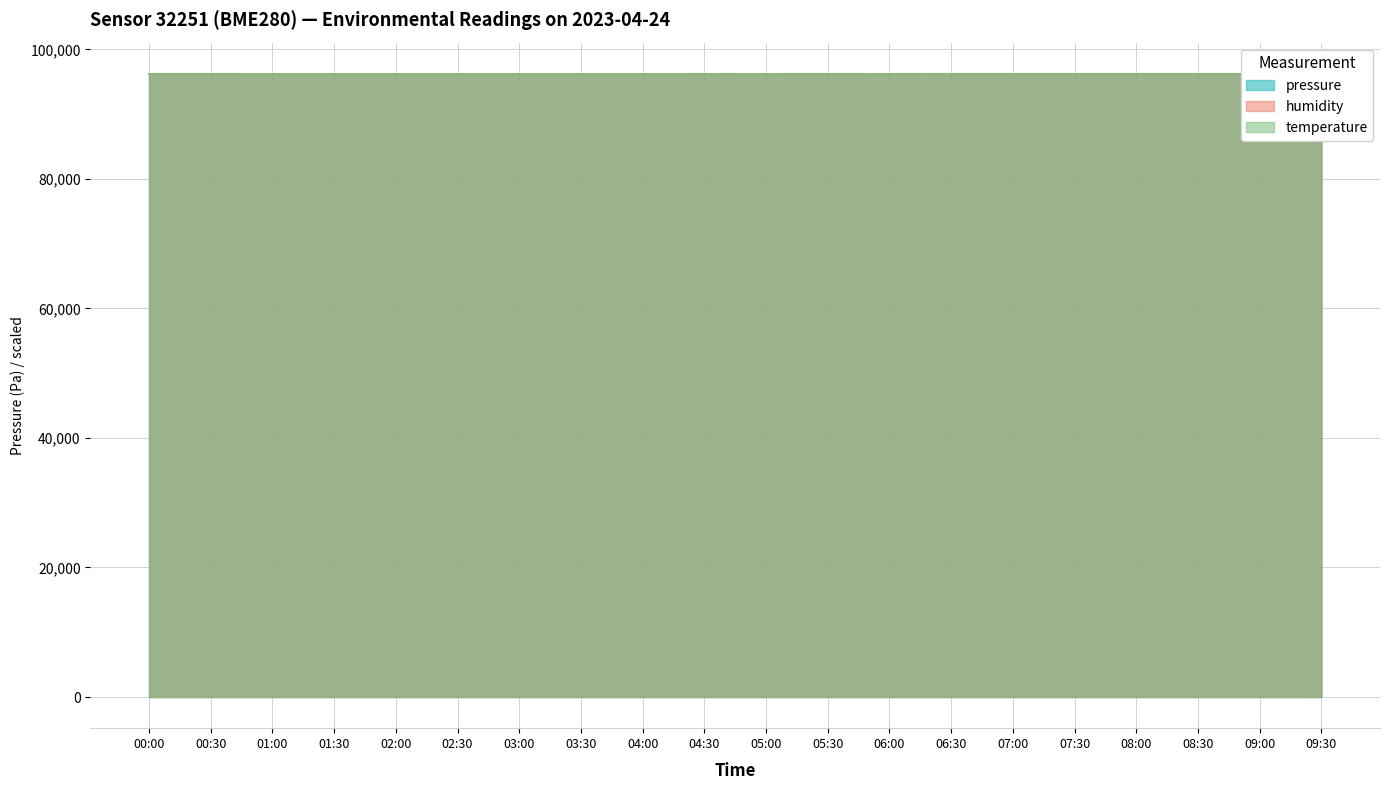

True or false: humidity has a value of 96206.3 at 00:30.

True